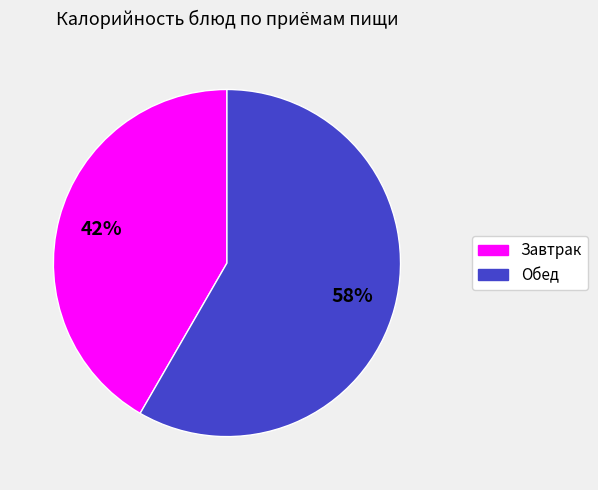

Does any single category account for the majority?

Yes